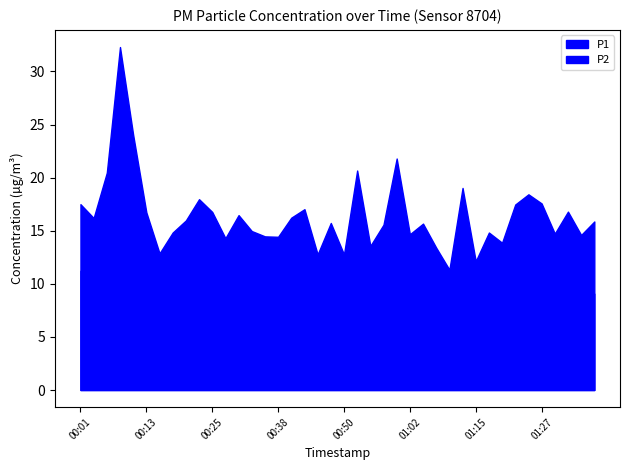

How many distinct data groups are displayed?

2